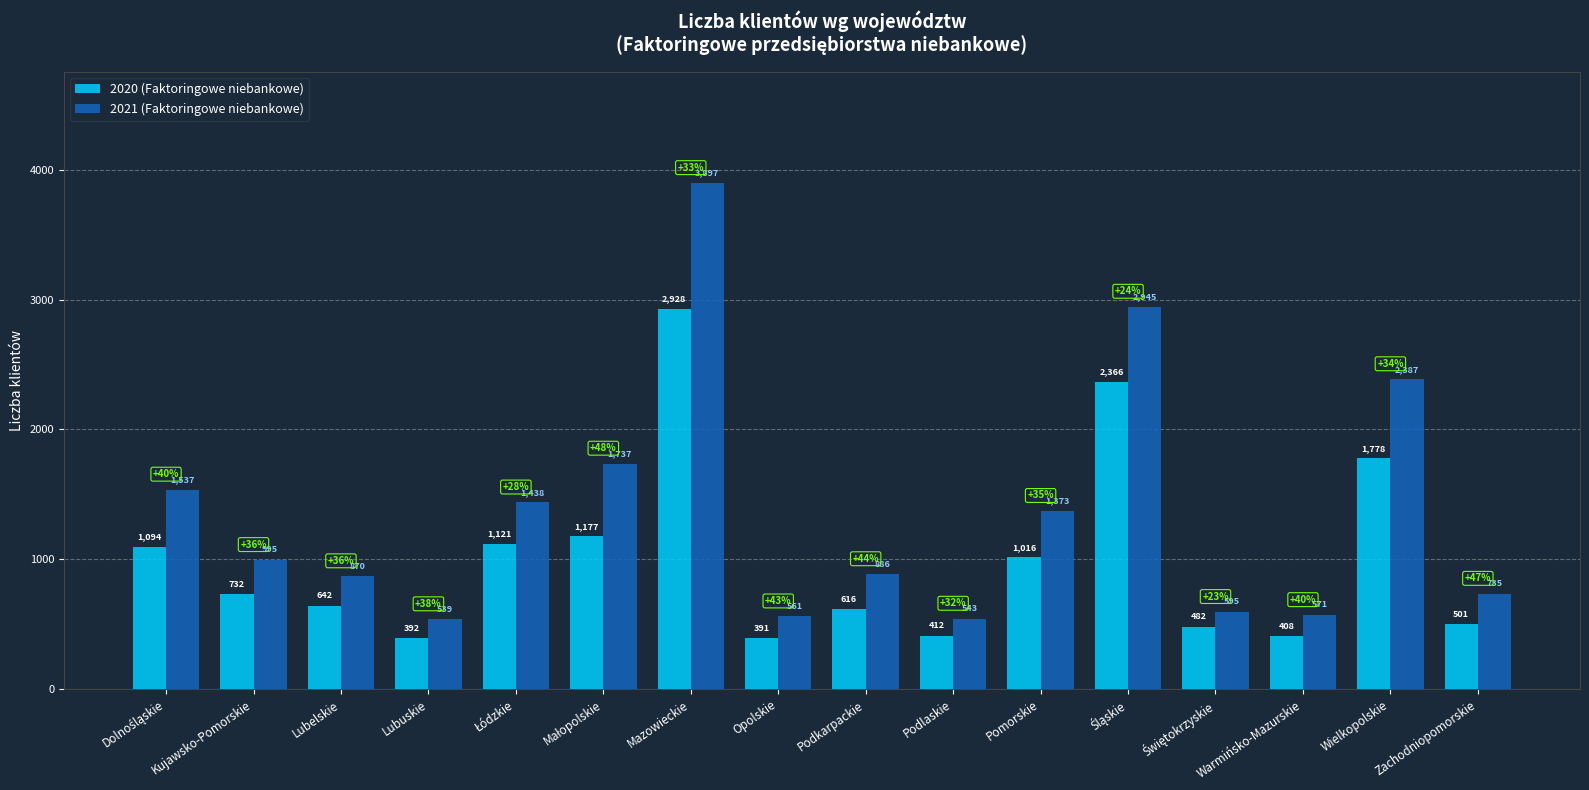

What is the lowest value of the 2020 (Faktoringowe niebankowe) series?

391